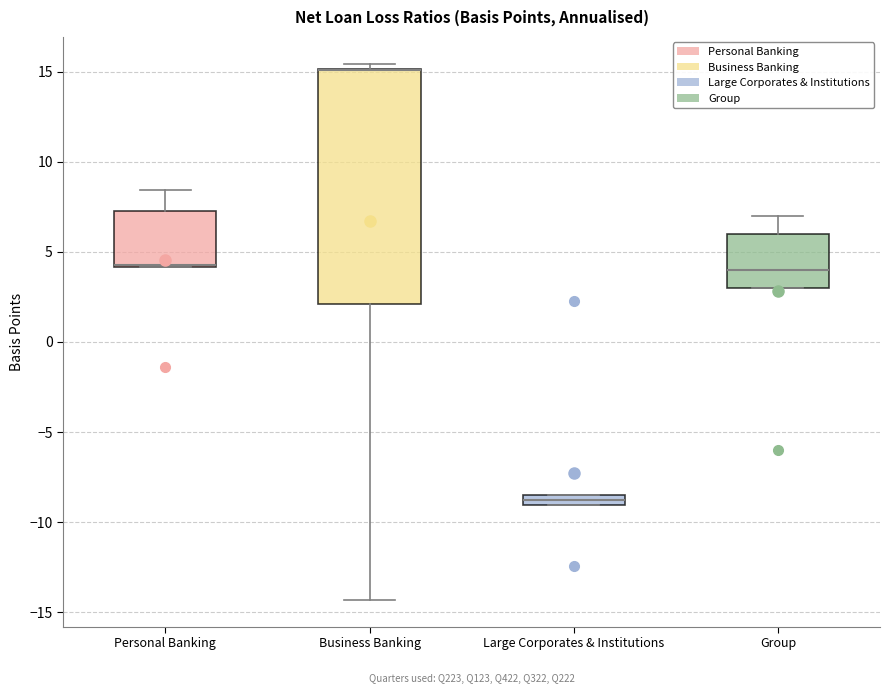

Where is the lower edge of the box for Business Banking on the y-axis? The values are not printed on the chart, so give them approximately, as read against the axis.

2.0